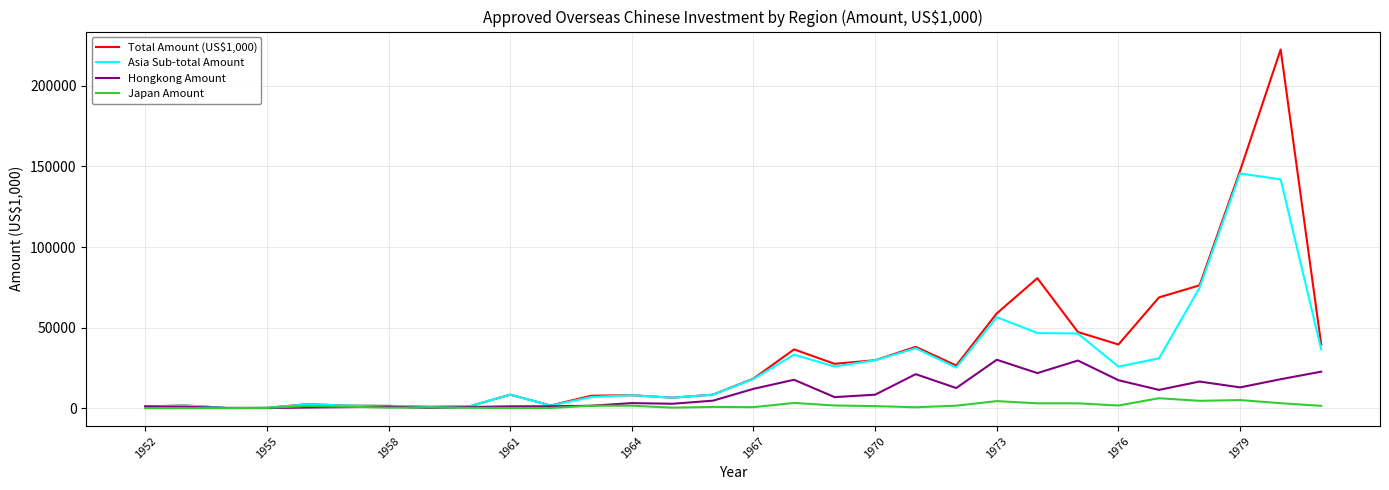

True or false: Japan Amount has more than 0 points higher than both neighbors.

True